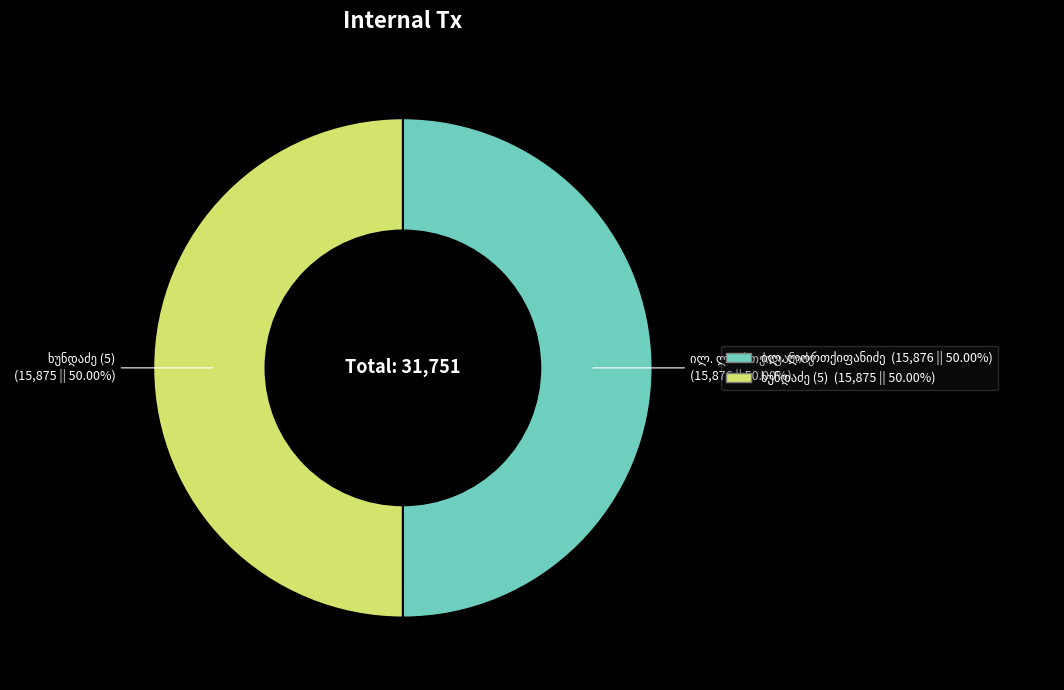

Count the number of slices in the pie.

2